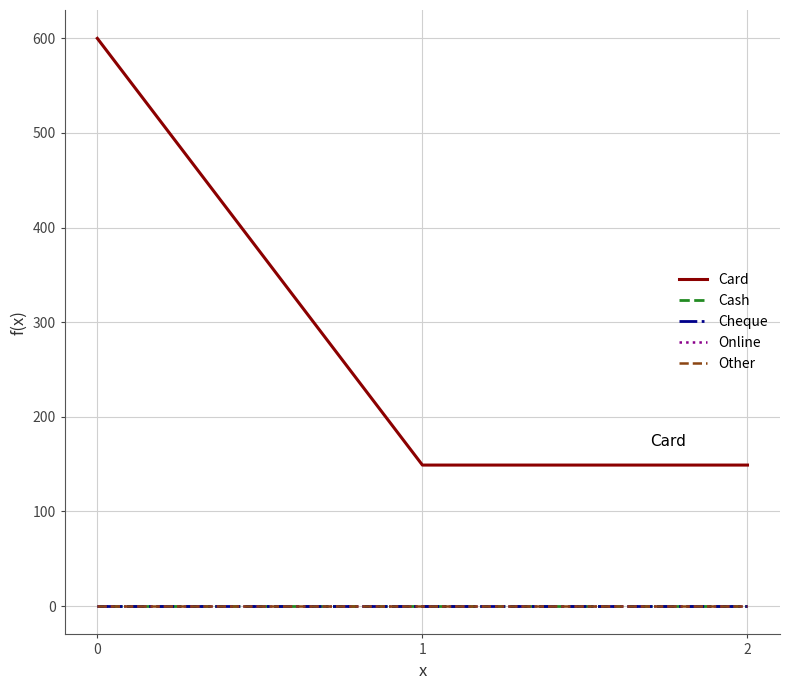

Between 0 and 1, which series saw the biggest shift?

Card